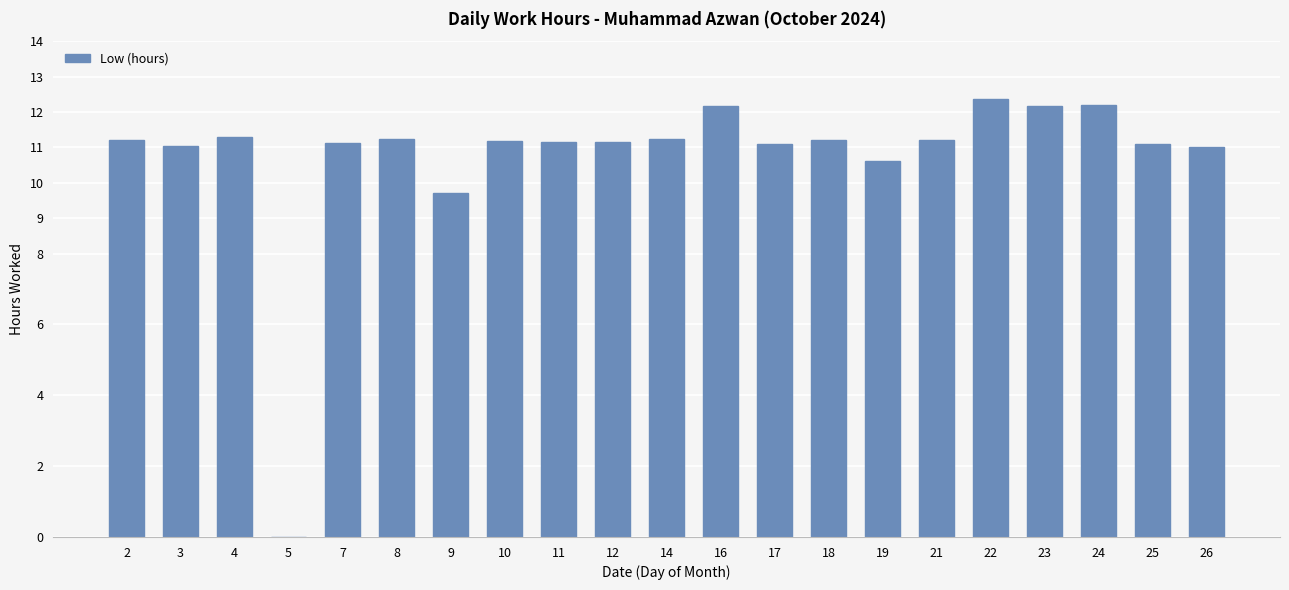

Where does the data first go above 11?

2